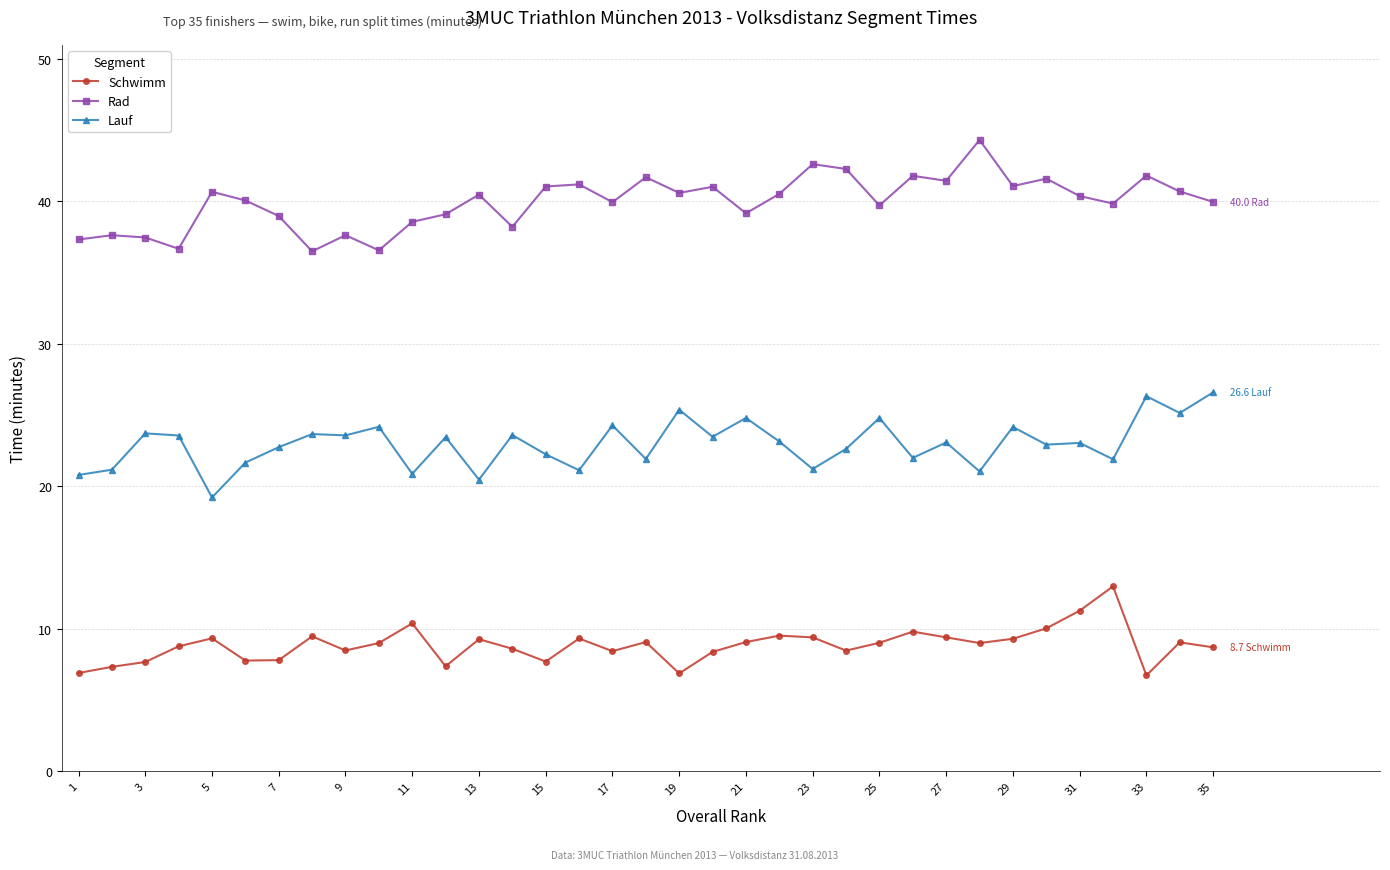

True or false: Rad and Lauf cross at least once.

False